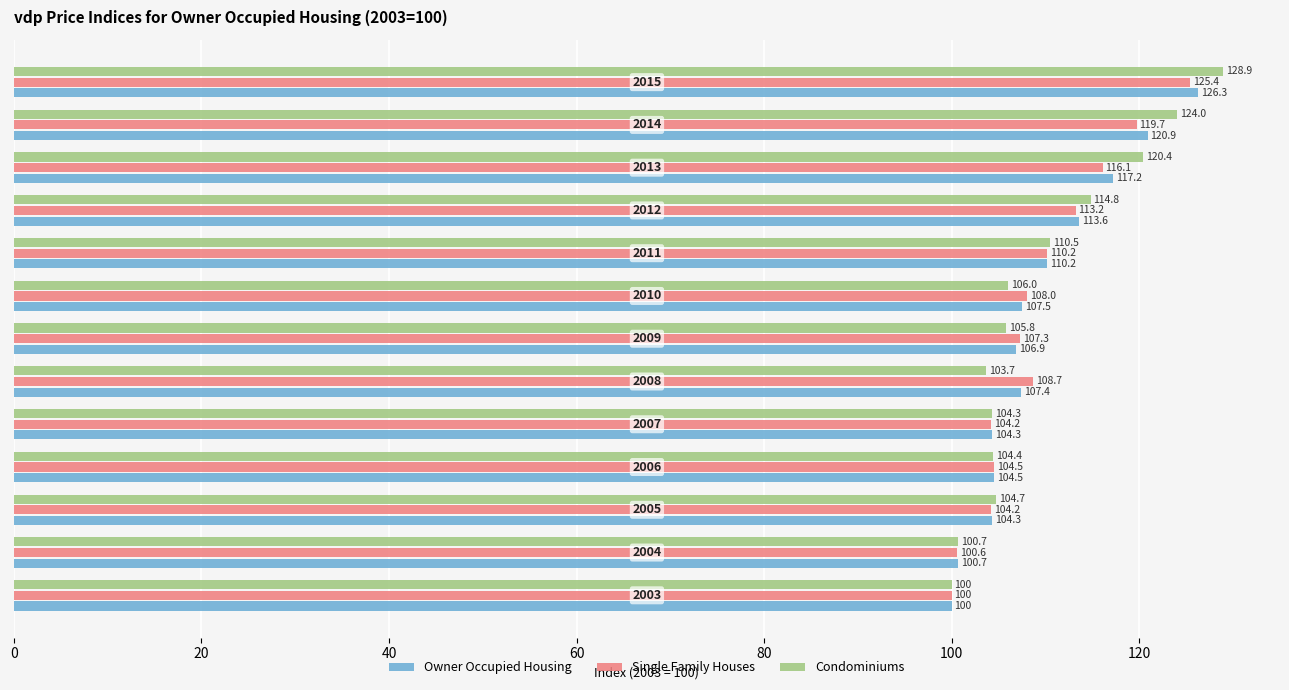

What is the difference between the maximum and minimum values in the Condominiums series?

28.9